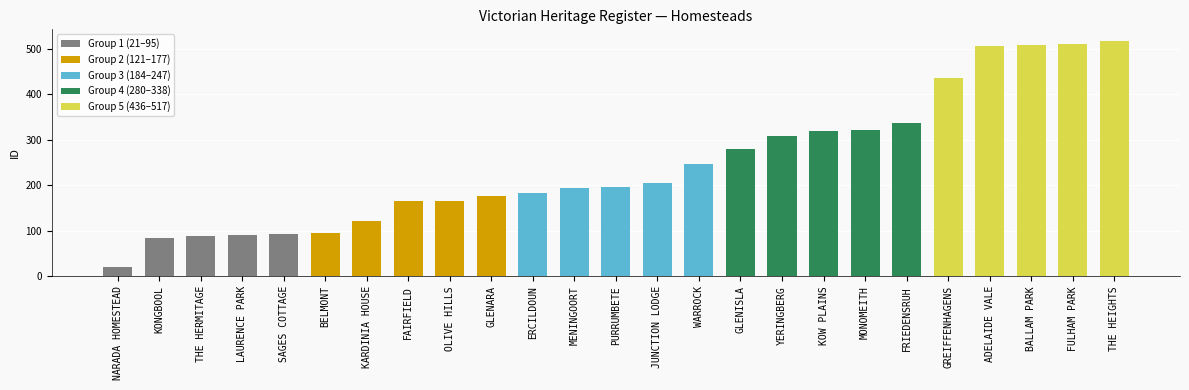

What is the value of the 10th bar from the left?

177